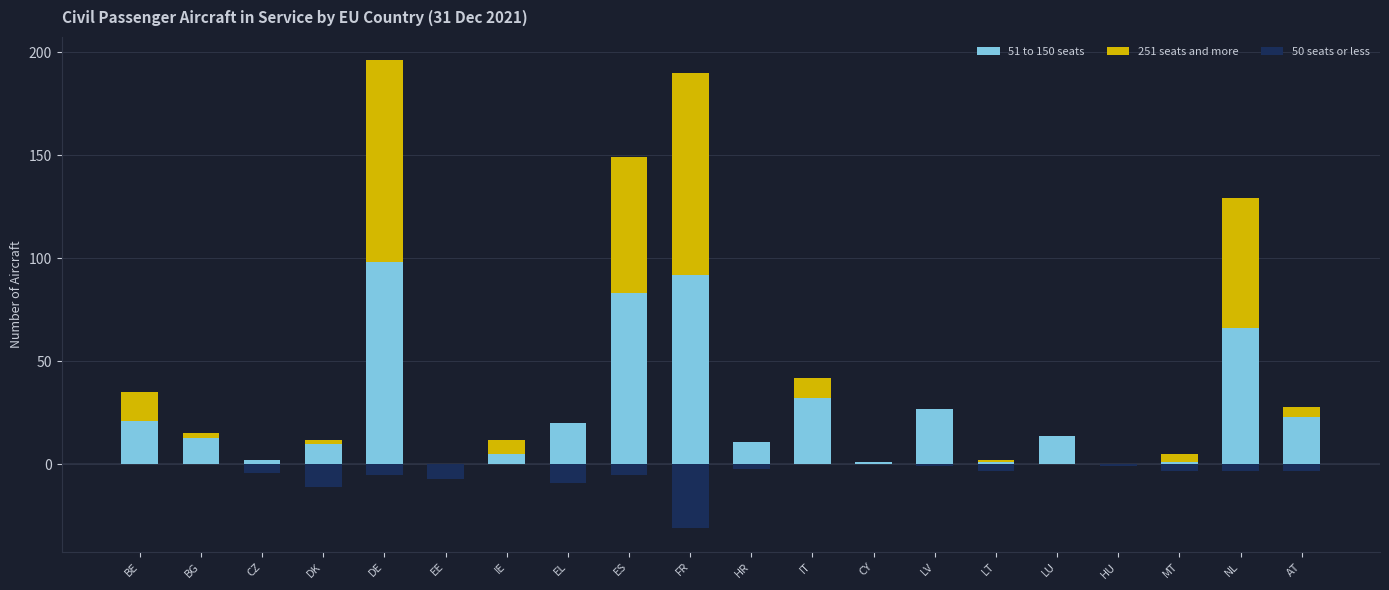

What is the sum of all 50 seats or less values?

-88